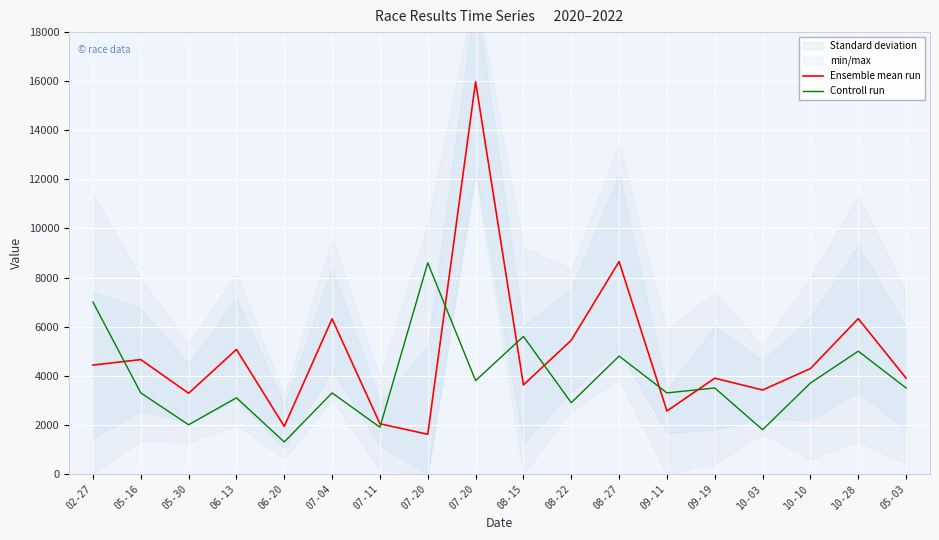

How many times do Controll run and Ensemble mean run cross each other?

7